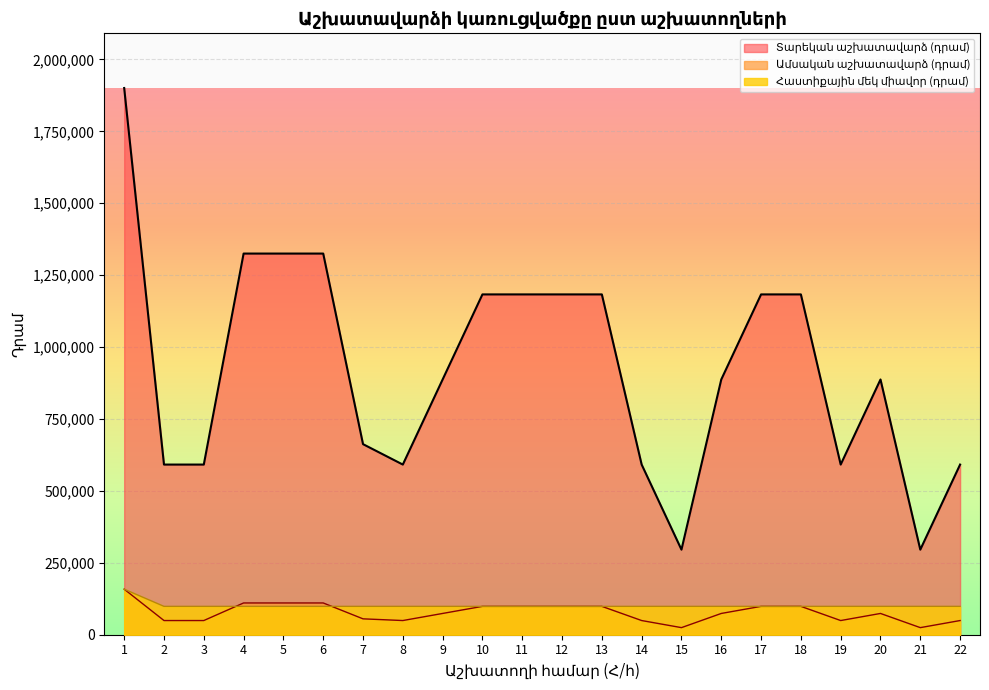

Reading left to right, transcribe all the data shown in this chart.

Հաստիքային մեկ միավոր (դրամ): 158400	98600	98600	98600	98600	98600	98600	98600	98600	98600	98600	98600	98600	98600	98600	98600	98600	98600	98600	98600	98600	98600
Ամսական աշխատավարձ (դրամ): 1900800	591600	591600	1325184	1325184	1325184	662592	591600	887400	1183200	1183200	1183200	1183200	591600	295800	887400	1183200	1183200	591600	887400	295800	591600
Տարեկան աշխատավարձ (դրամ): 158400	49300	49300	110432	110432	110432	55216	49300	73950	98600	98600	98600	98600	49300	24650	73950	98600	98600	49300	73950	24650	49300